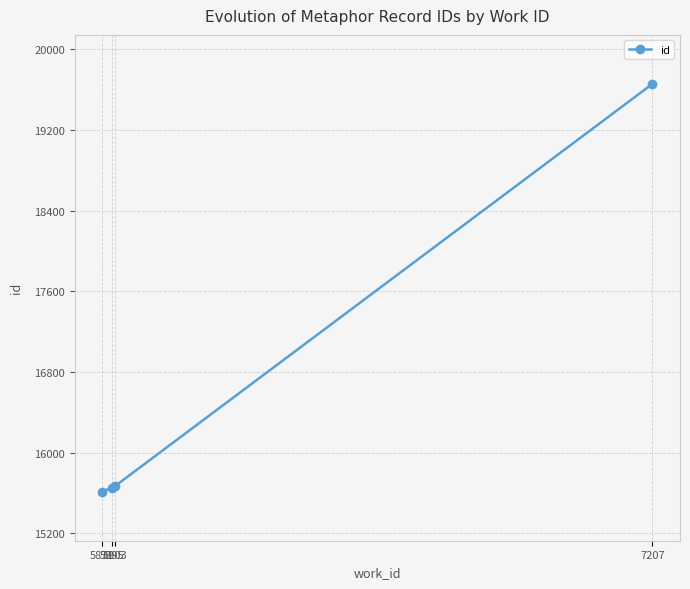

True or false: there are more than 2 points higher than both neighbors.

False